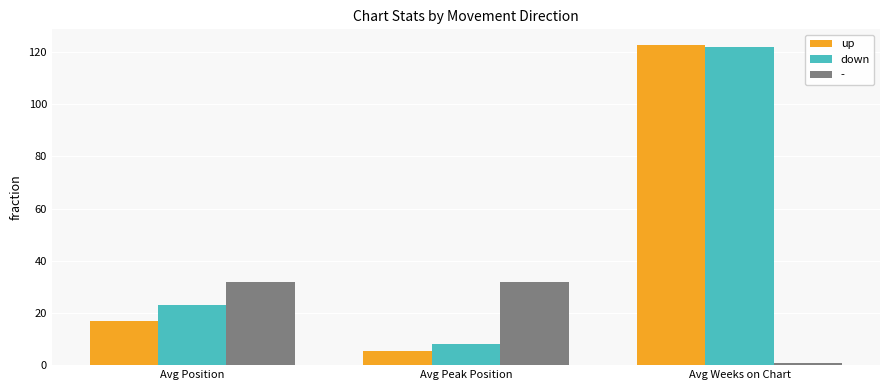

What is the average value of the down series?

51.1